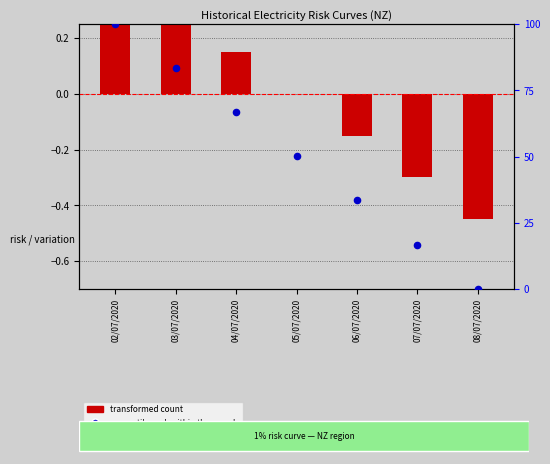

At how many categories does at least one series exceed 67?

2